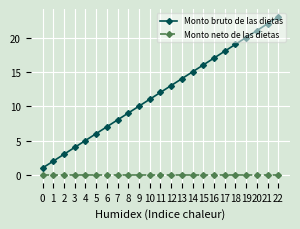

True or false: Monto bruto de las dietas and Monto neto de las dietas intersect in this chart.

False